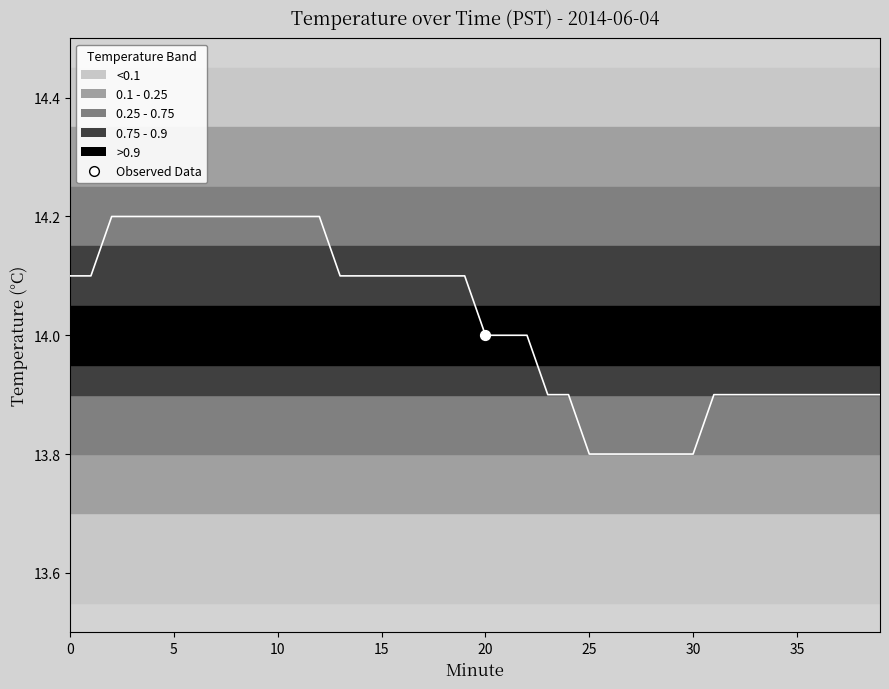

Which has a higher value, 36 or 4?

4